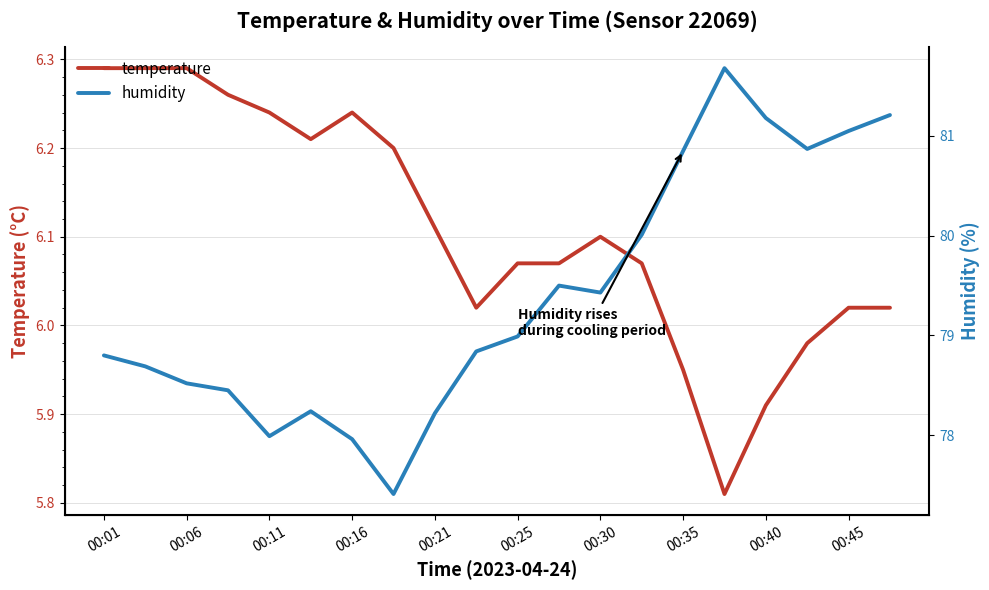

Which category has the highest value in the humidity series?

15